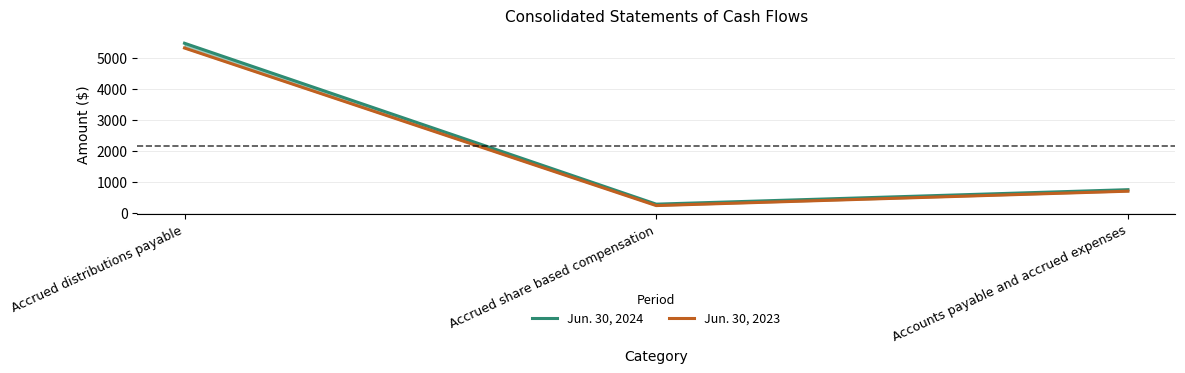

Is this an area chart (filled region under the line)?

No